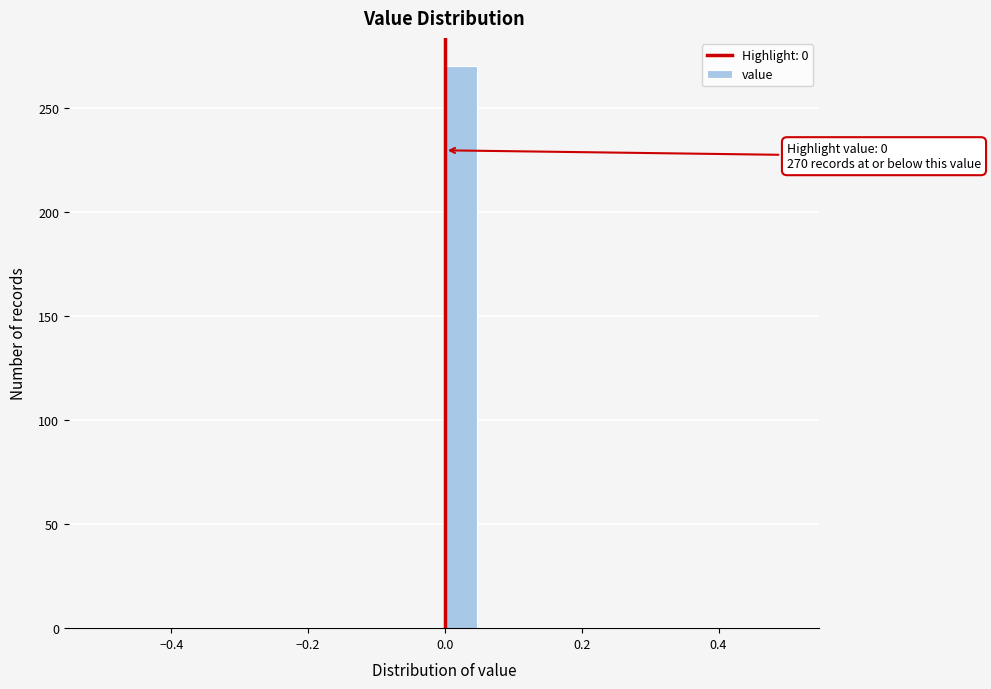

Read against the x-axis, roughly where is the centre of the tallest bar?

0.02